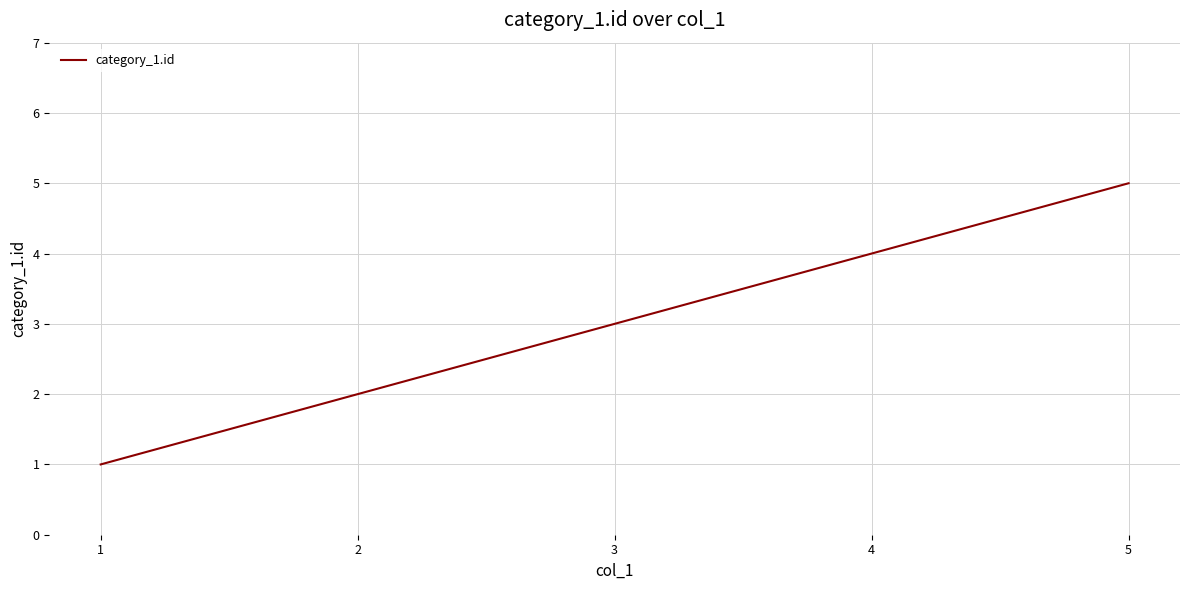

Between 4 and 5, which is larger?

5